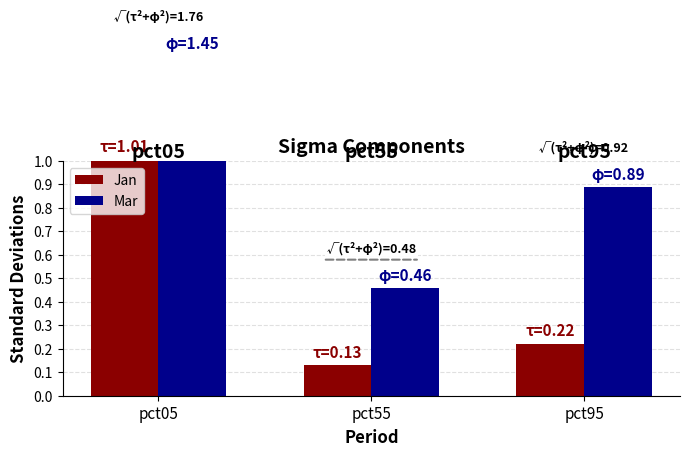

How many groups of bars are there?

3